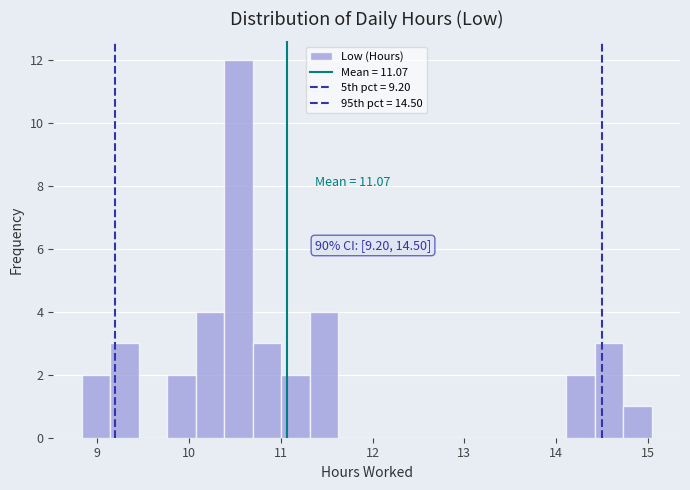

Read against the x-axis, roughly where is the centre of the tallest bar?

10.5